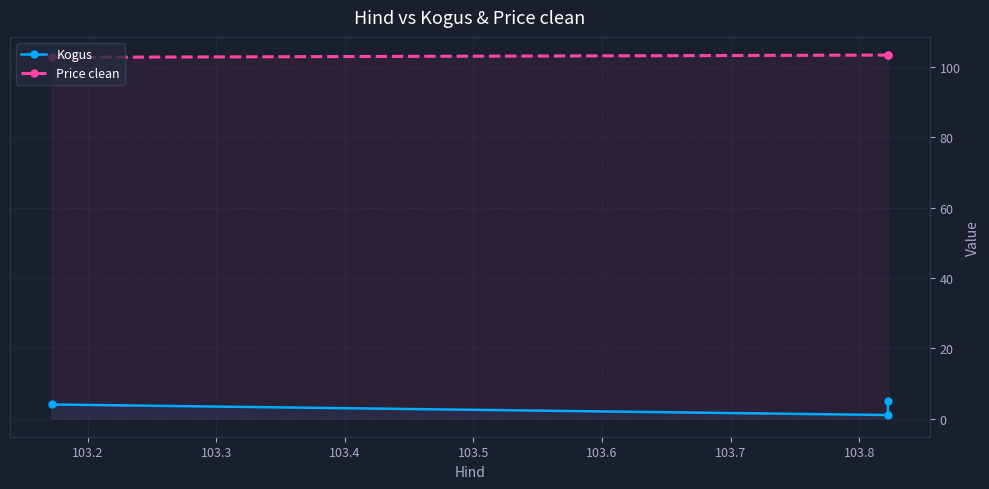

At 103.2, list the series in order from smallest to largest.

Kogus, Price clean